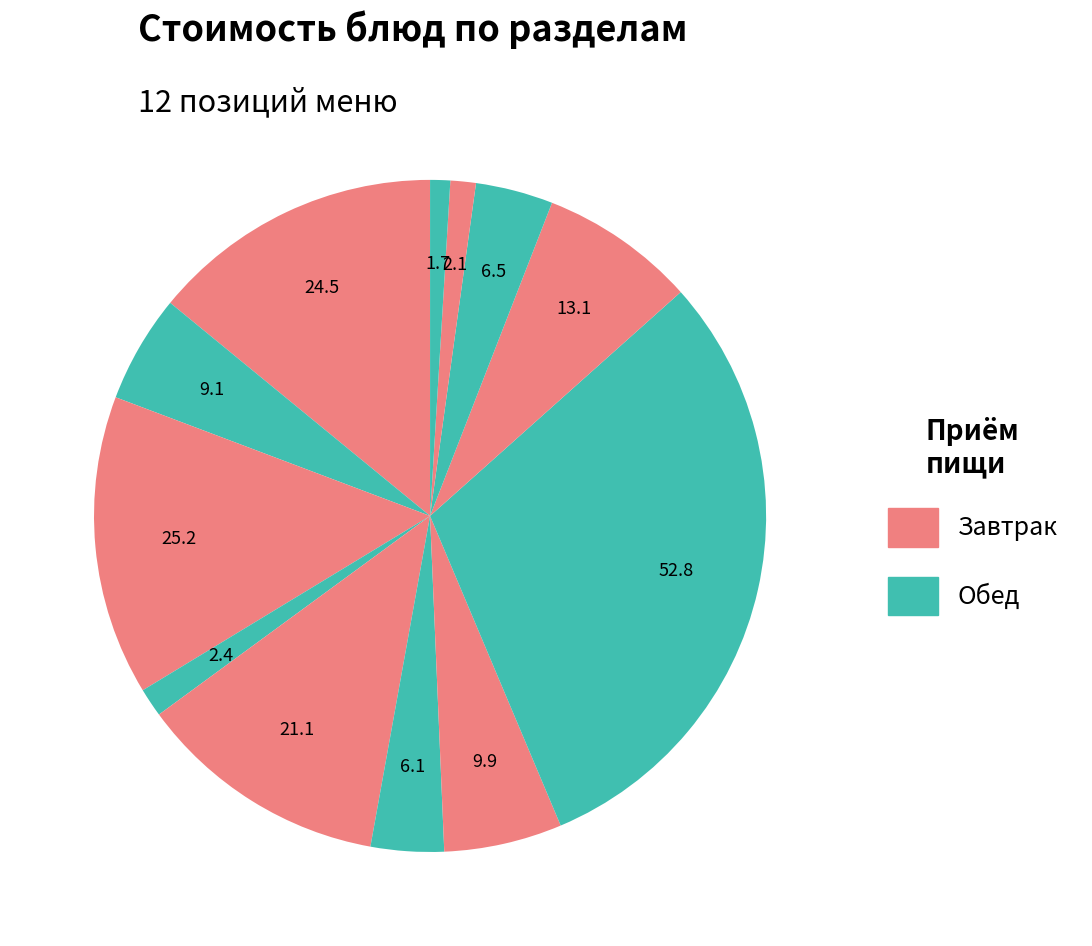

How many segments does this pie chart have?

12